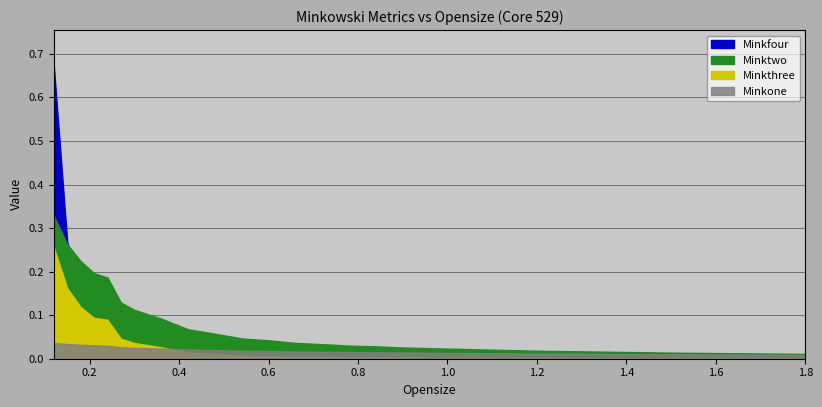

List the series in order of their peak value, highest first.

Minkfour, Minktwo, Minkthree, Minkone